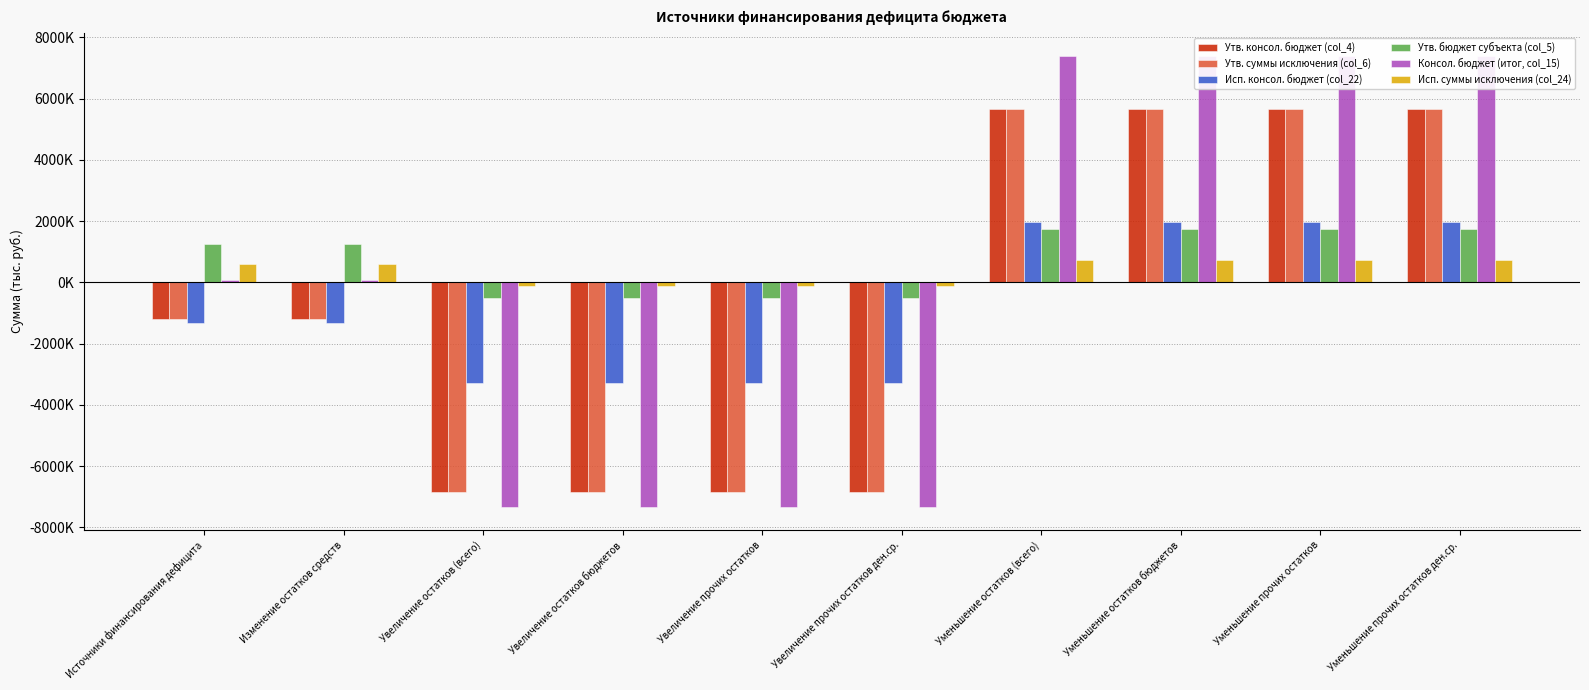

Rank the categories by Утв. консол. бюджет (col_4) value from highest to lowest.

Уменьшение остатков (всего), Уменьшение остатков бюджетов, Уменьшение прочих остатков, Уменьшение прочих остатков ден.ср., Источники финансирования дефицита, Изменение остатков средств, Увеличение остатков (всего), Увеличение остатков бюджетов, Увеличение прочих остатков, Увеличение прочих остатков ден.ср.